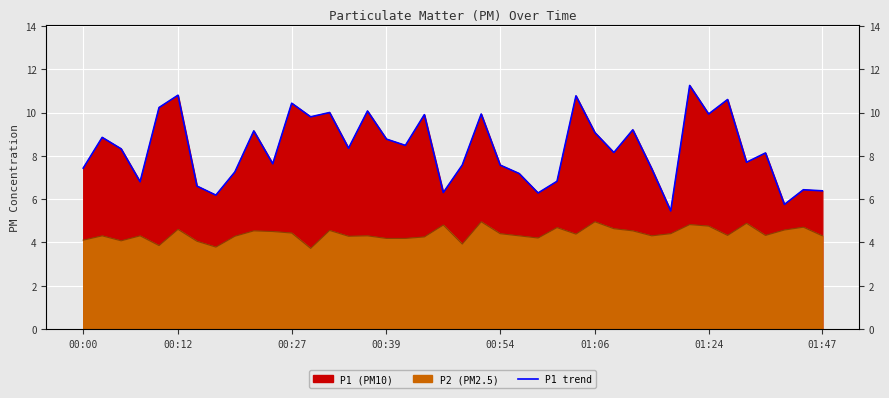

What is the minimum value shown in the chart?

5.5